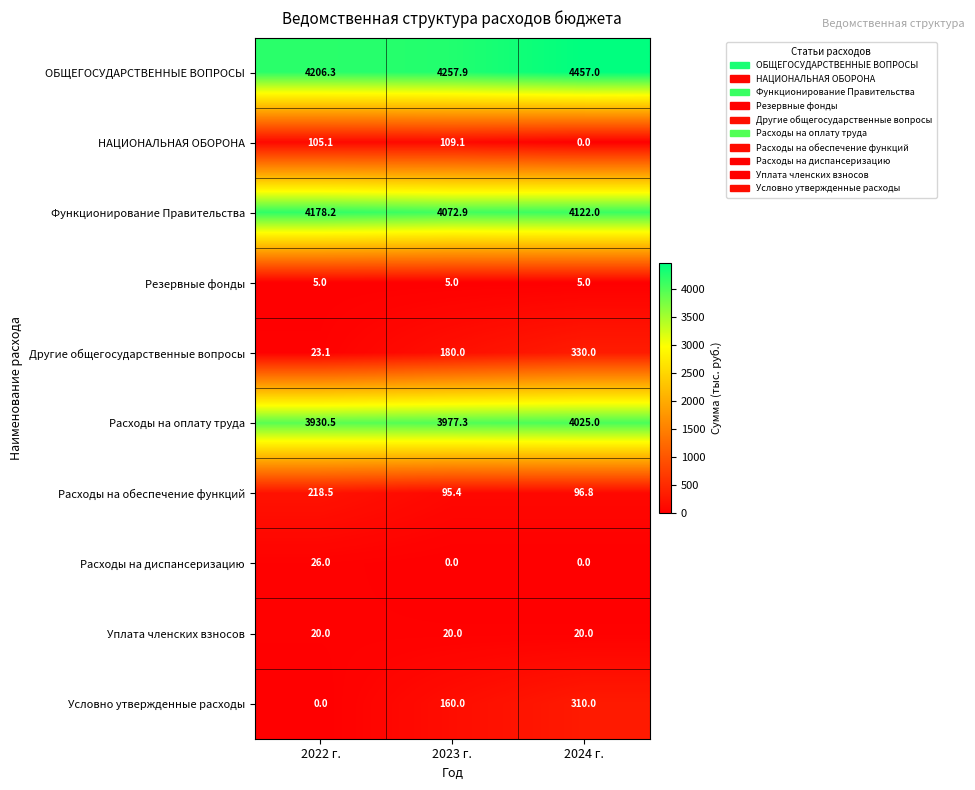

True or false: Расходы на оплату труда has a value of 5914.4 at 2022 г..

False